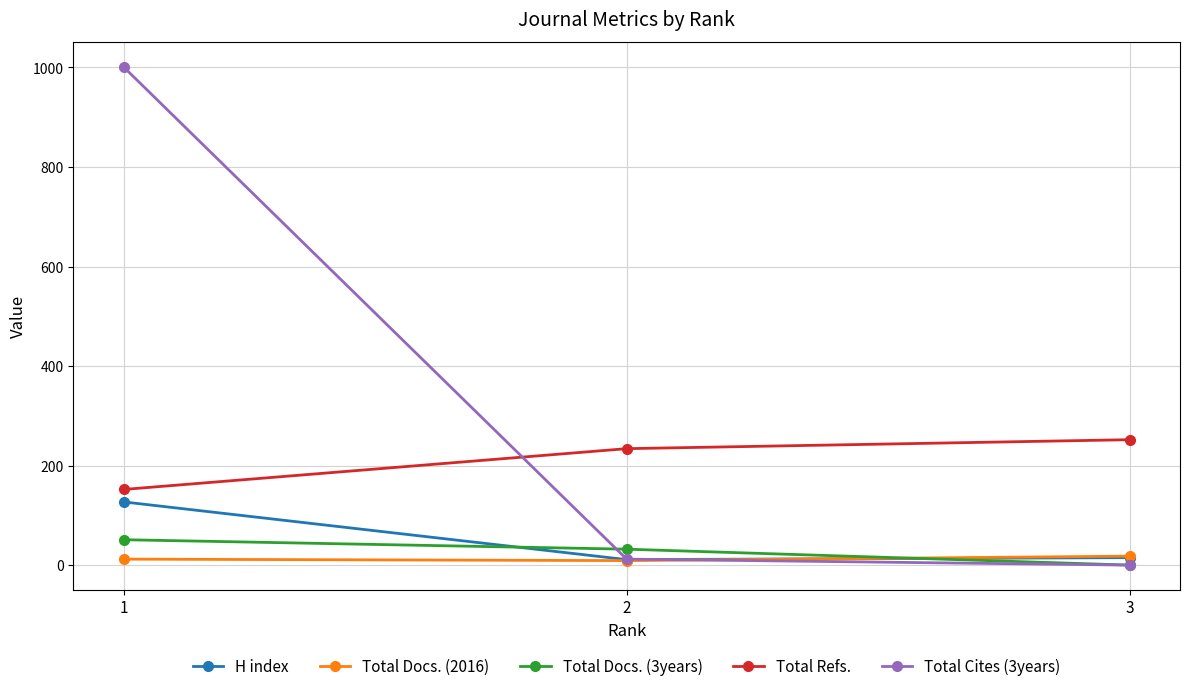

Does the chart display data point markers on the line(s)?

Yes